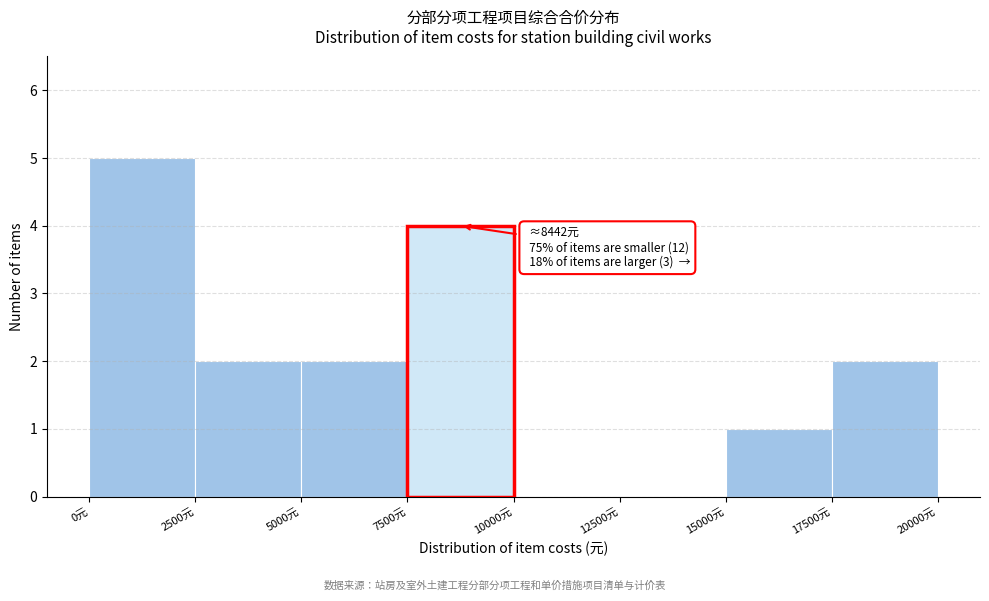

Over which range of the x-axis is the bar tallest?

0 to 2500